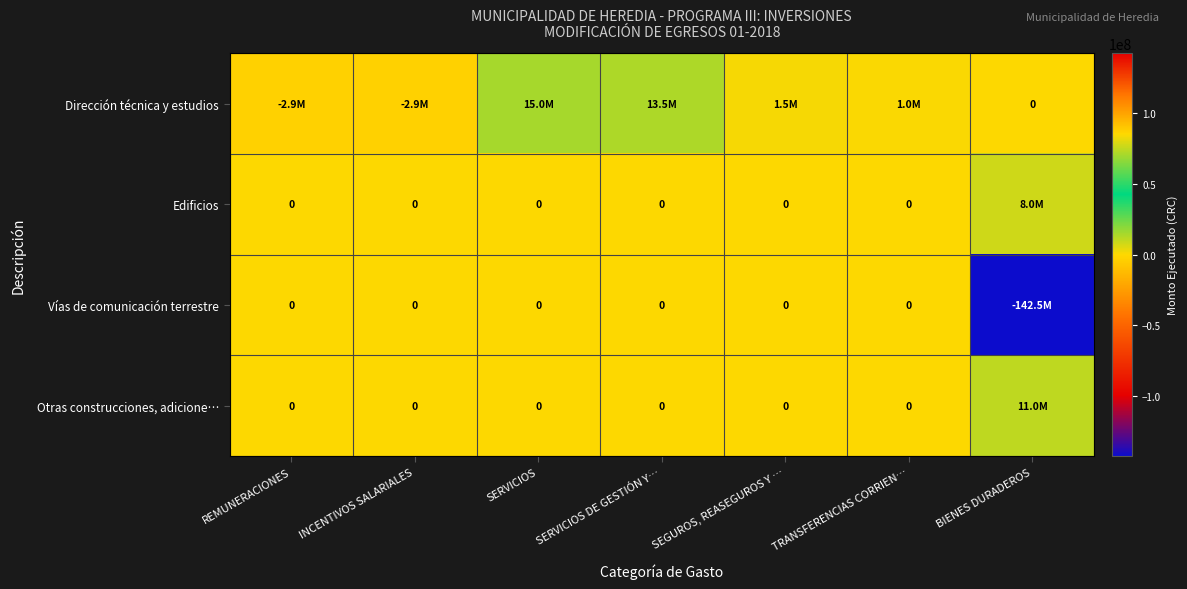

How many values in Dirección técnica y estudios are above zero?

4